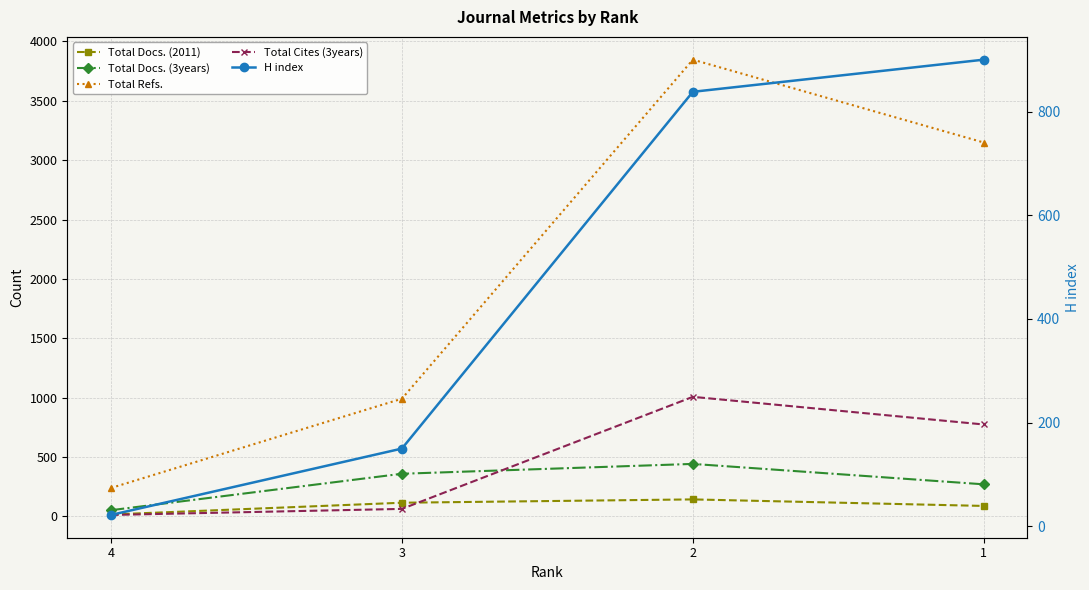

True or false: Total Refs. and Total Docs. (2011) intersect in this chart.

False